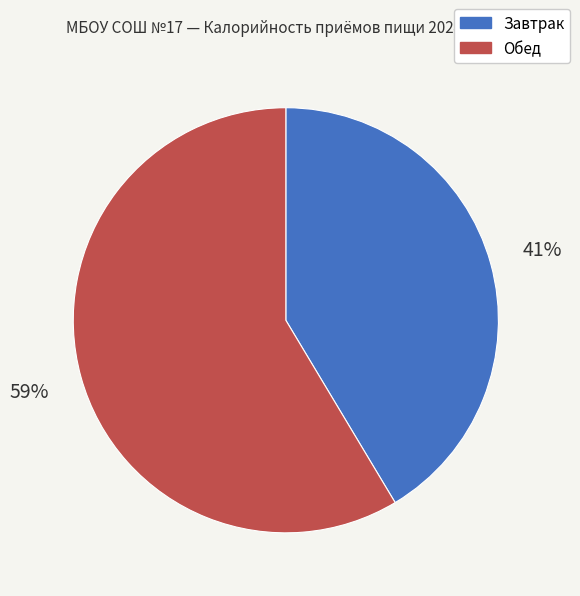

Which has a higher value, Обед or Завтрак?

Обед